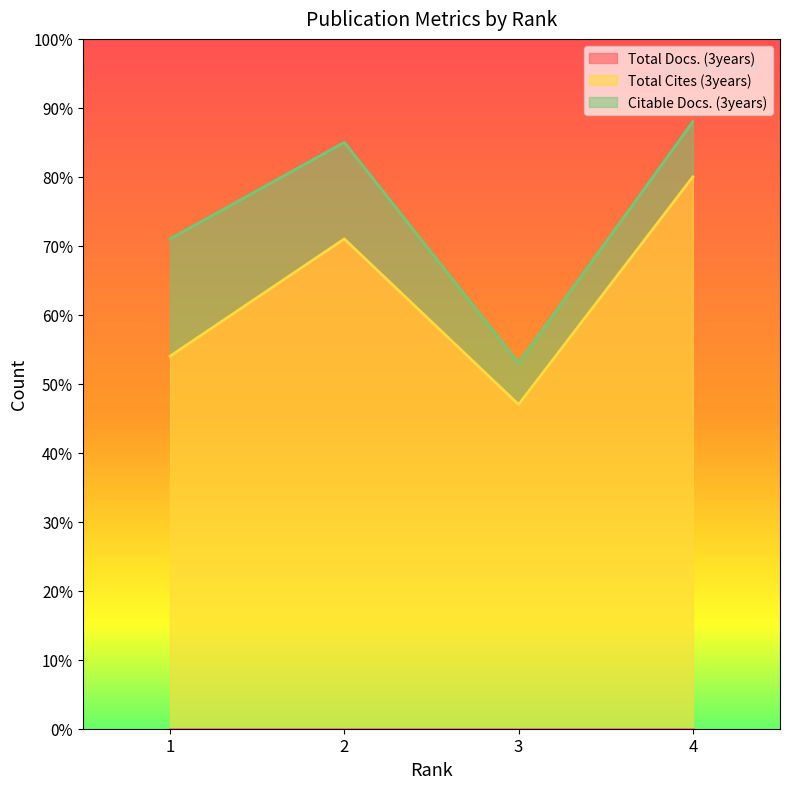

List the labels in order of Total Cites (3years) value, smallest first.

3, 1, 2, 4